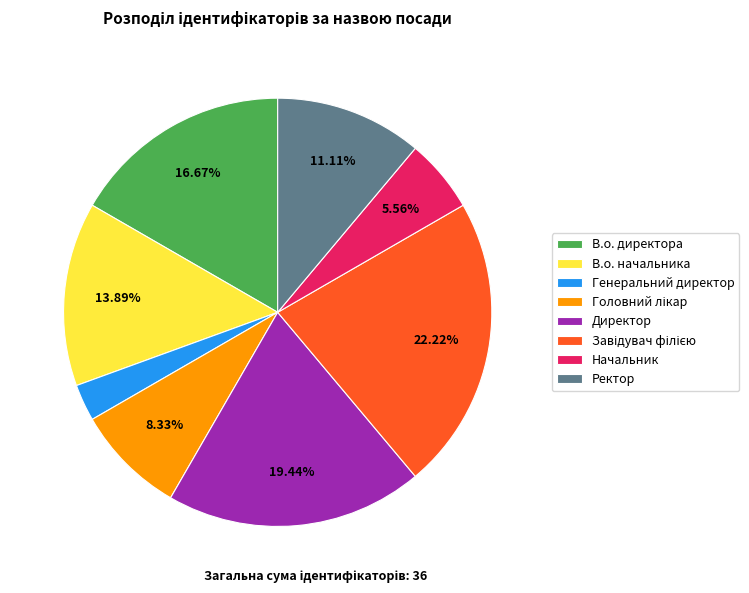

Between Ректор and В.о. директора, which is larger?

В.о. директора